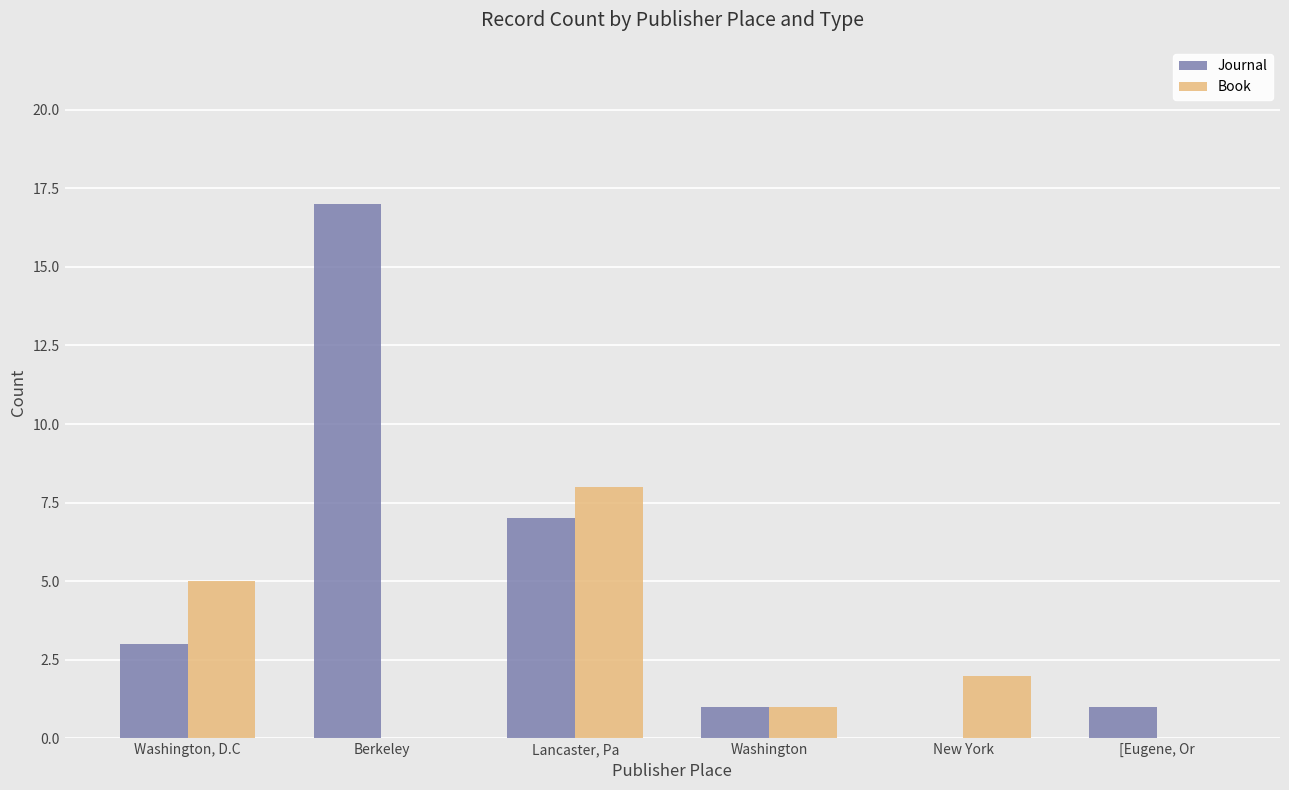

The value of Journal at Washington, D.C is 1. True or false?

False